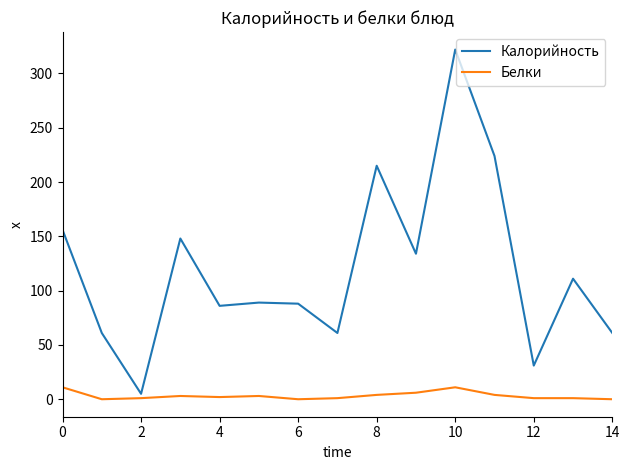

Rank the series by their average value, from lowest to highest.

Белки, Калорийность